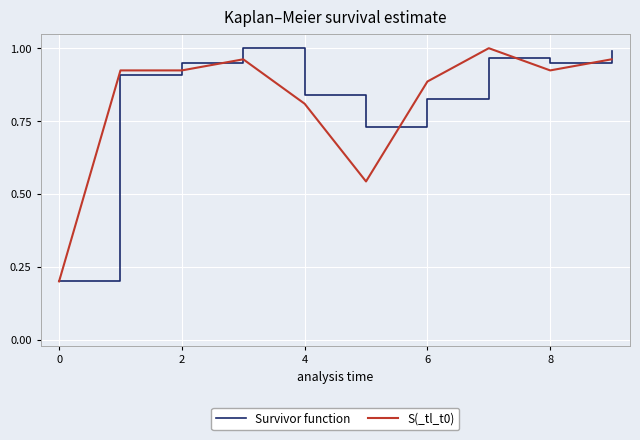

At which label does S(_tl_t0) reach its peak?

7